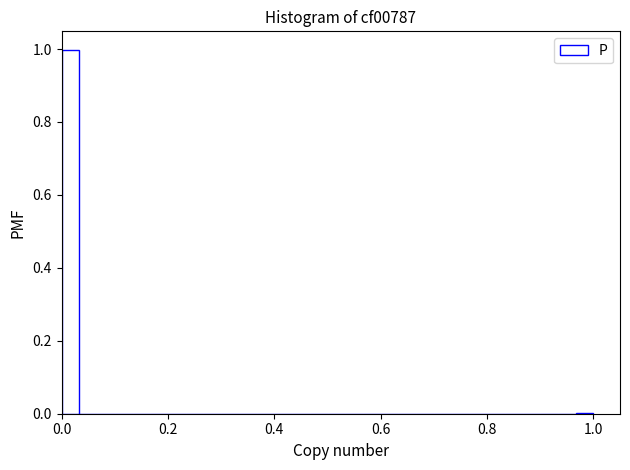

Around what value on the x-axis is the tallest bar? Give the approximate position of its centre, as read against the axis.

0.02